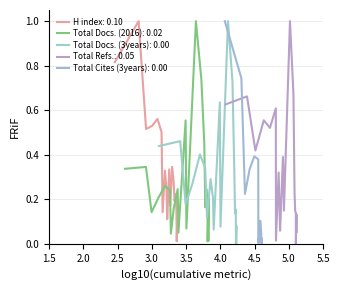

The value of Total Refs. at 2 is 0.9. True or false?

False